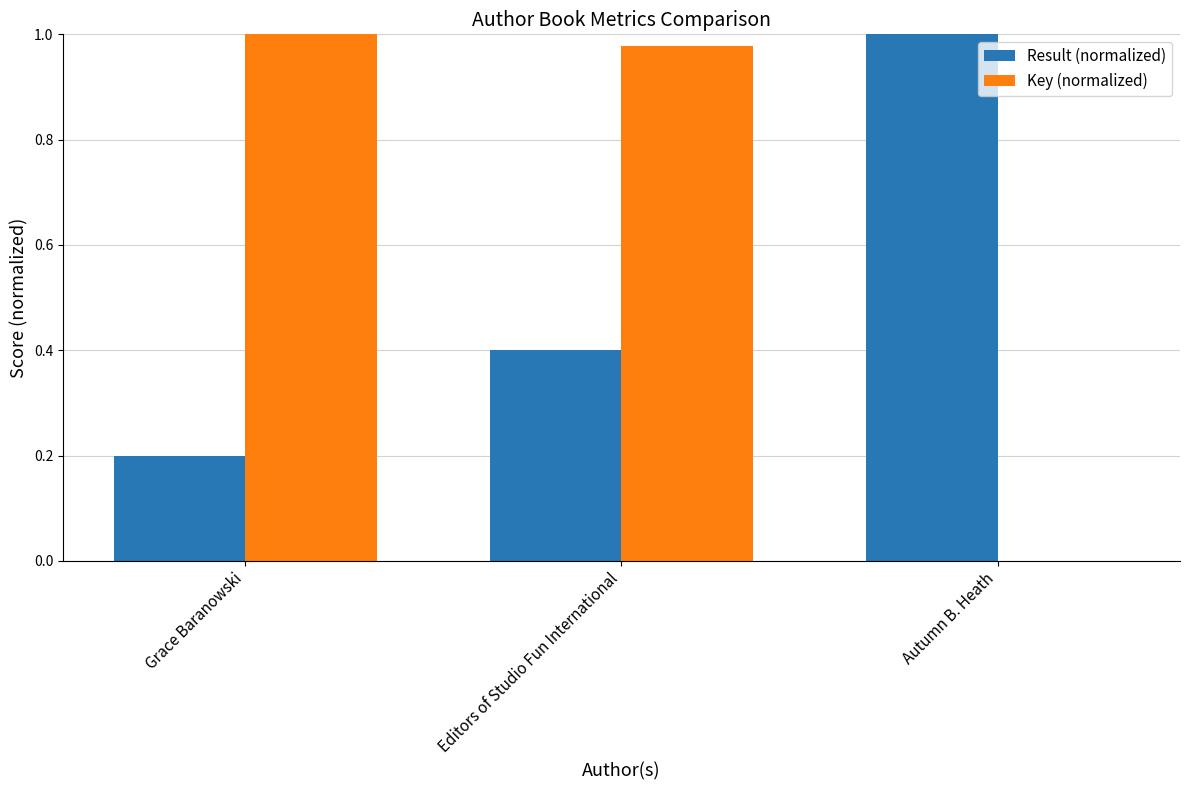

Is the value of Key (normalized) at Grace Baranowski greater than the value of Result (normalized) at Grace Baranowski?

Yes